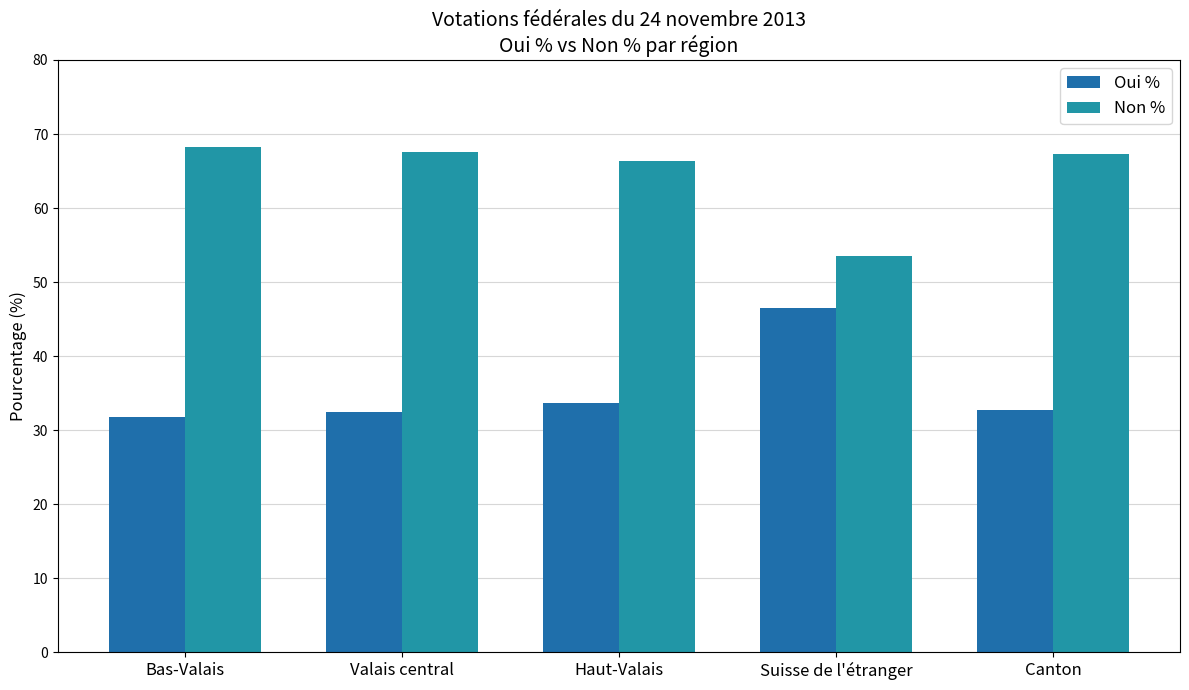

Which category has the highest value across all series?

Bas-Valais